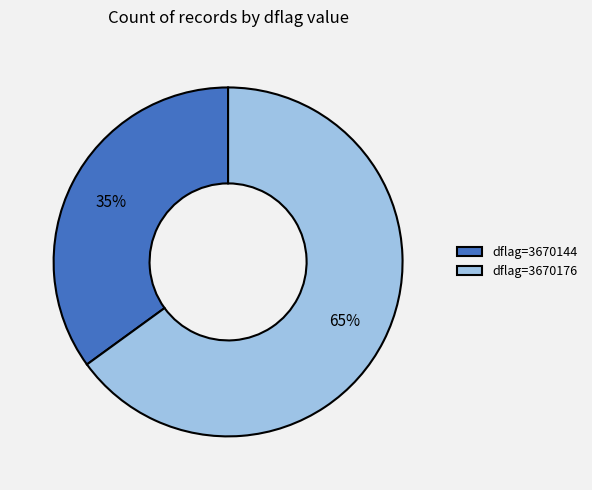

The dflag=3670176 slice represents 76% of the pie. True or false?

False